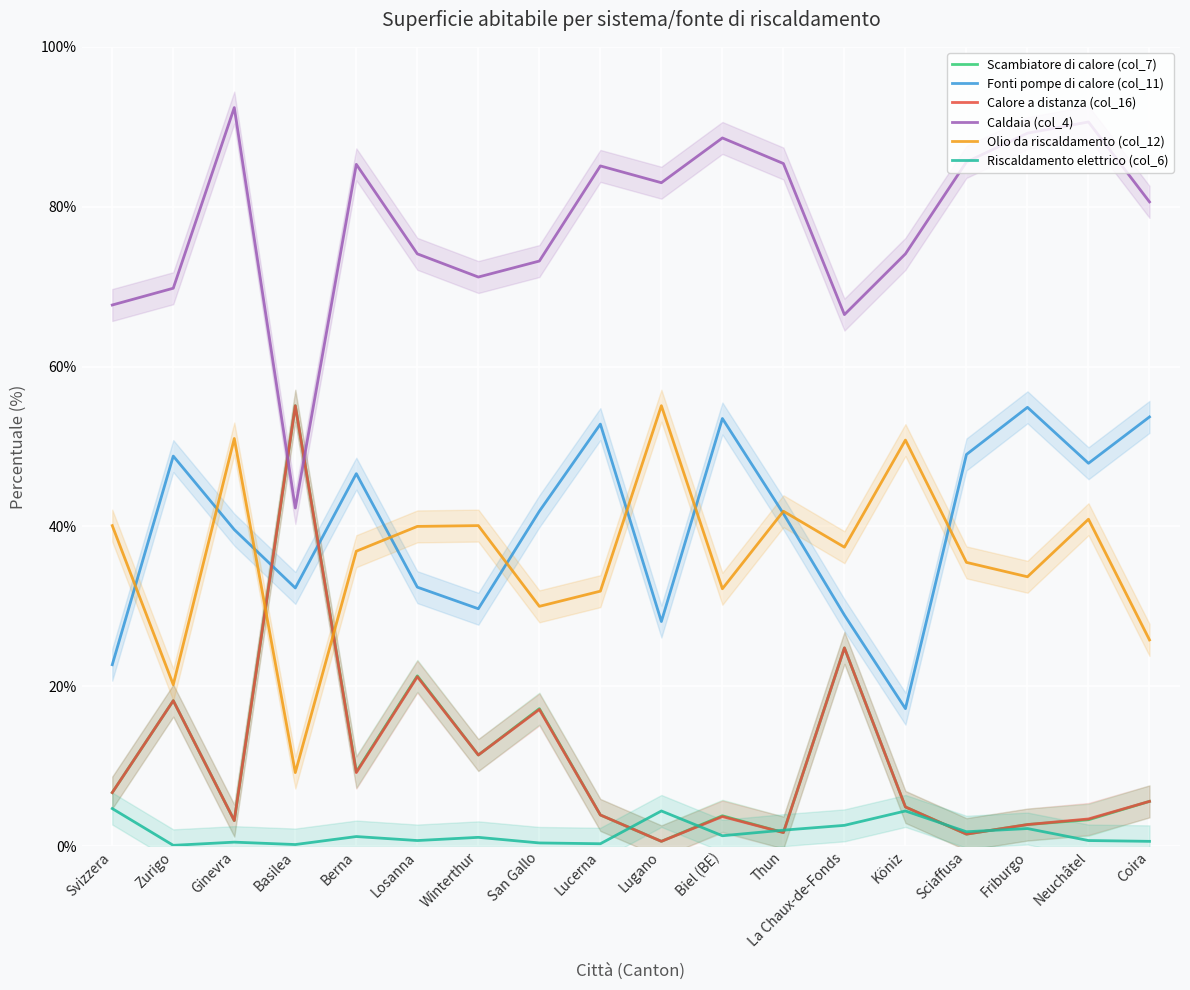

What is the maximum value for Olio da riscaldamento (col_12)?

55.1